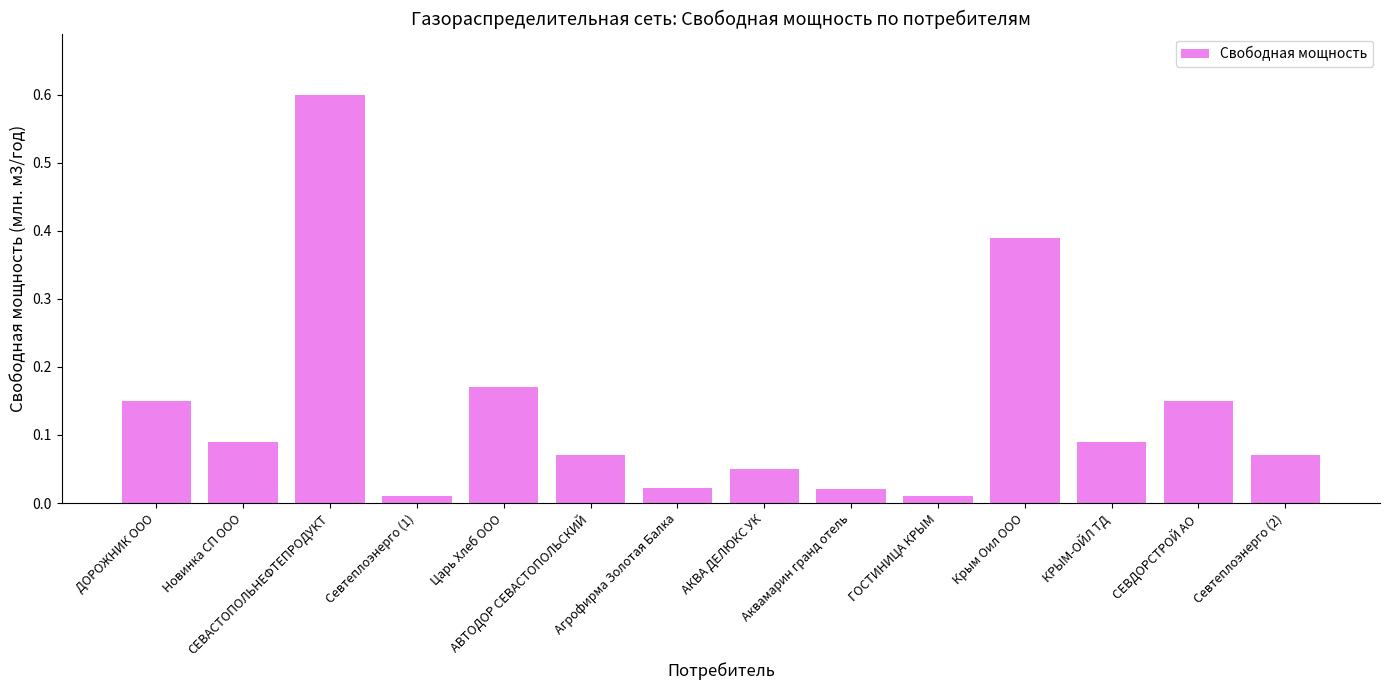

What is the maximum value shown in the chart?

0.6